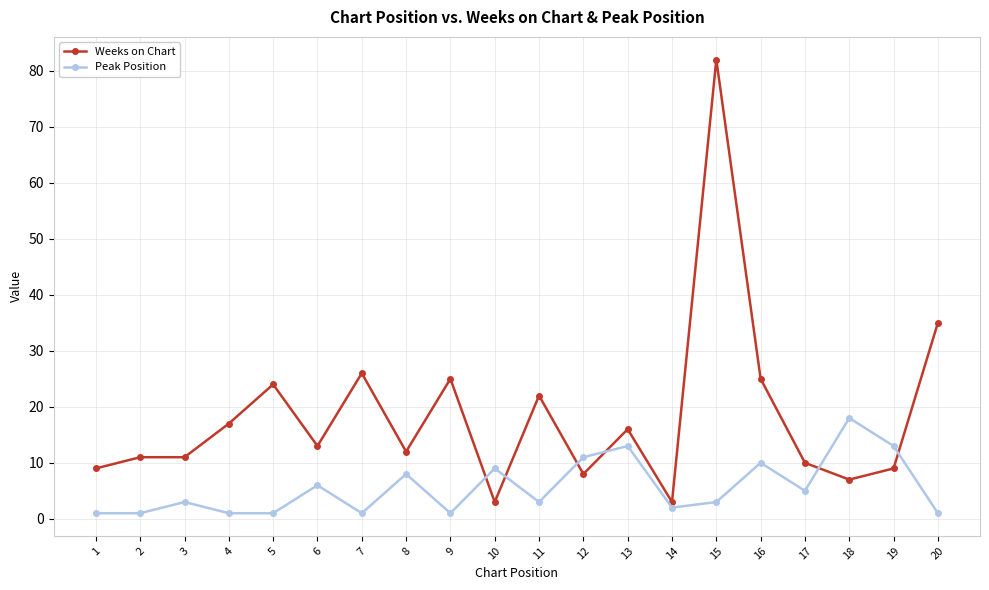

What is the value of the Weeks on Chart point at the 19th from the left?

9